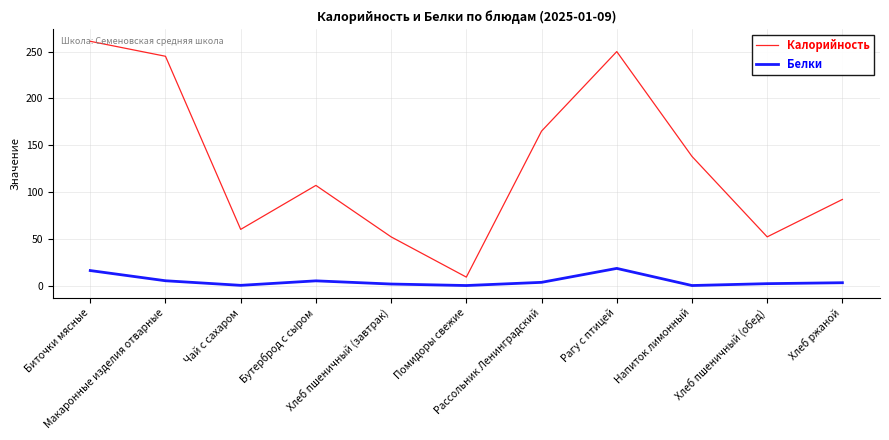

Rank the series at Чай с сахаром from highest to lowest value.

Калорийность, Белки